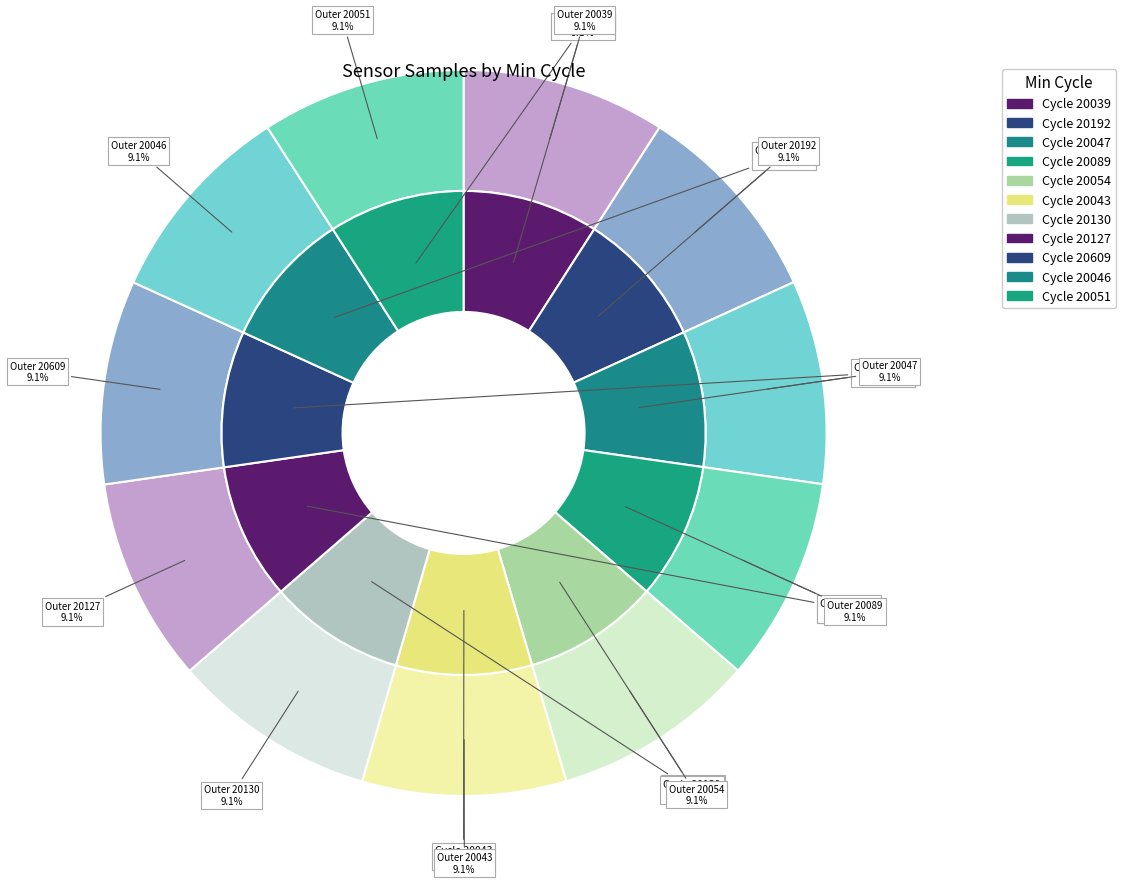

Is 20051 the majority of the pie?

No